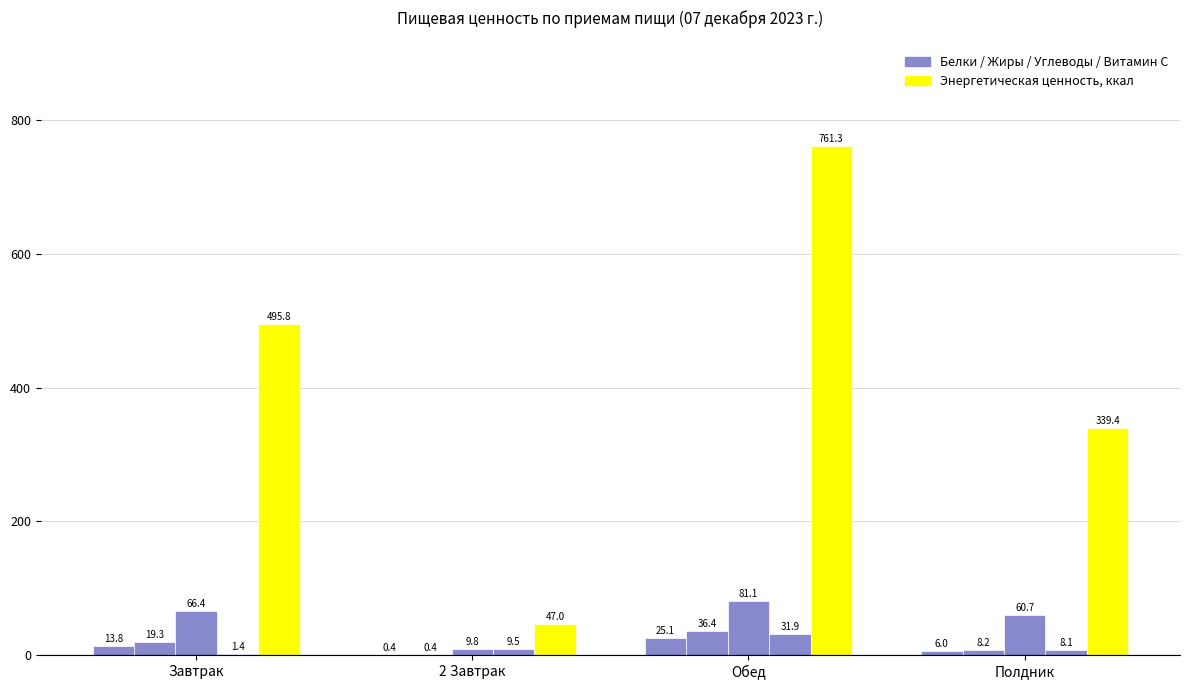

How many groups of bars are there?

4